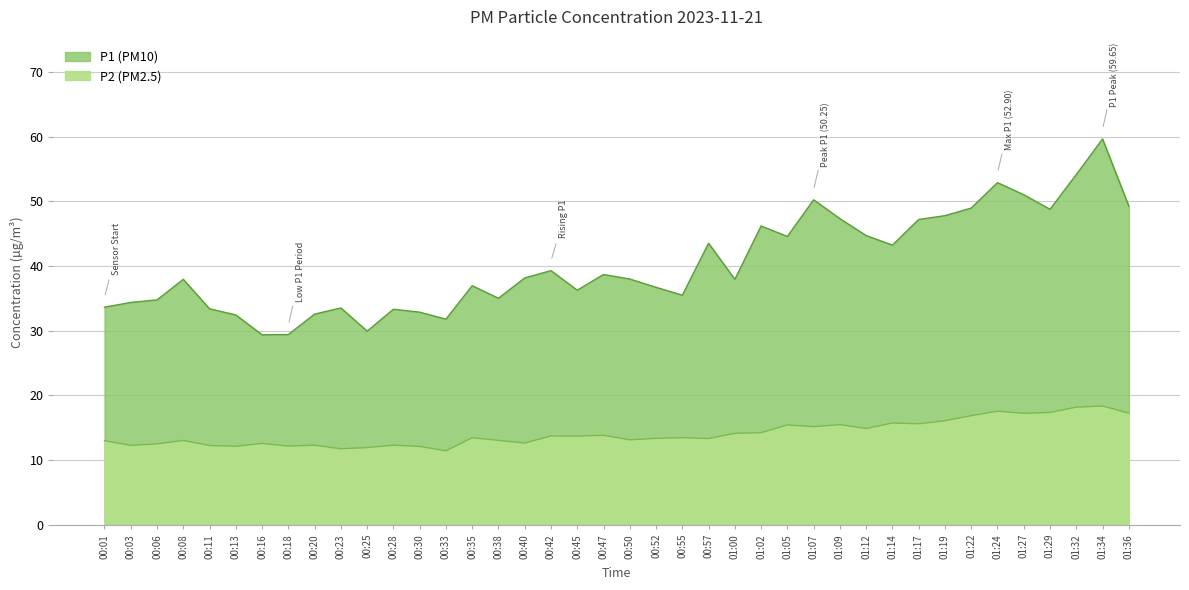

How many interior local valleys does the P2 series have?

13